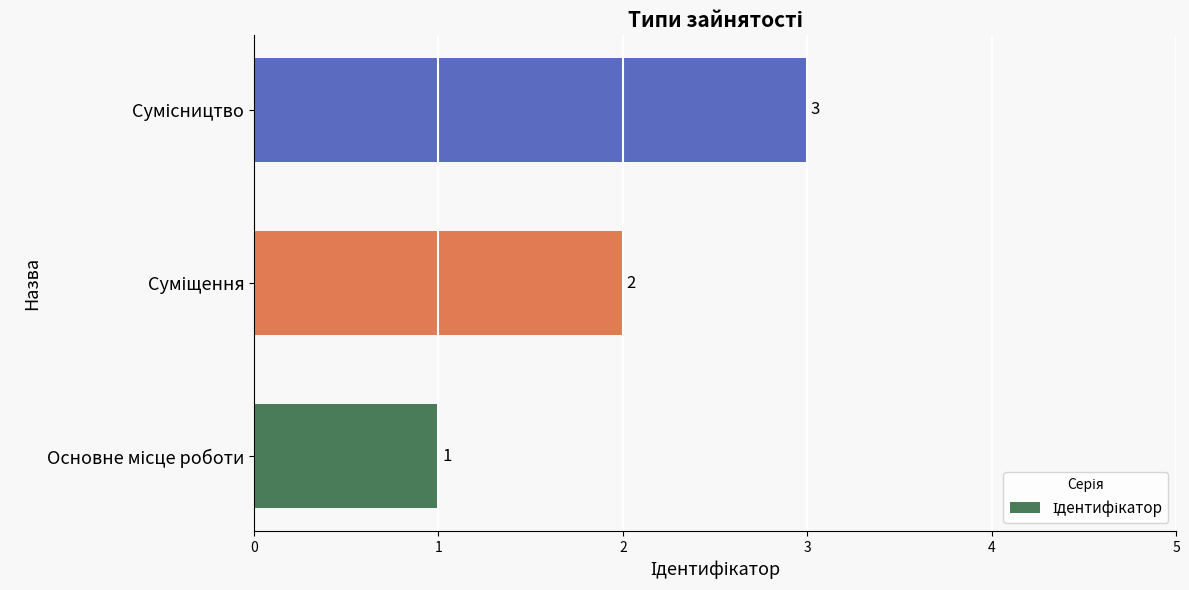

How many bars are there in total?

3